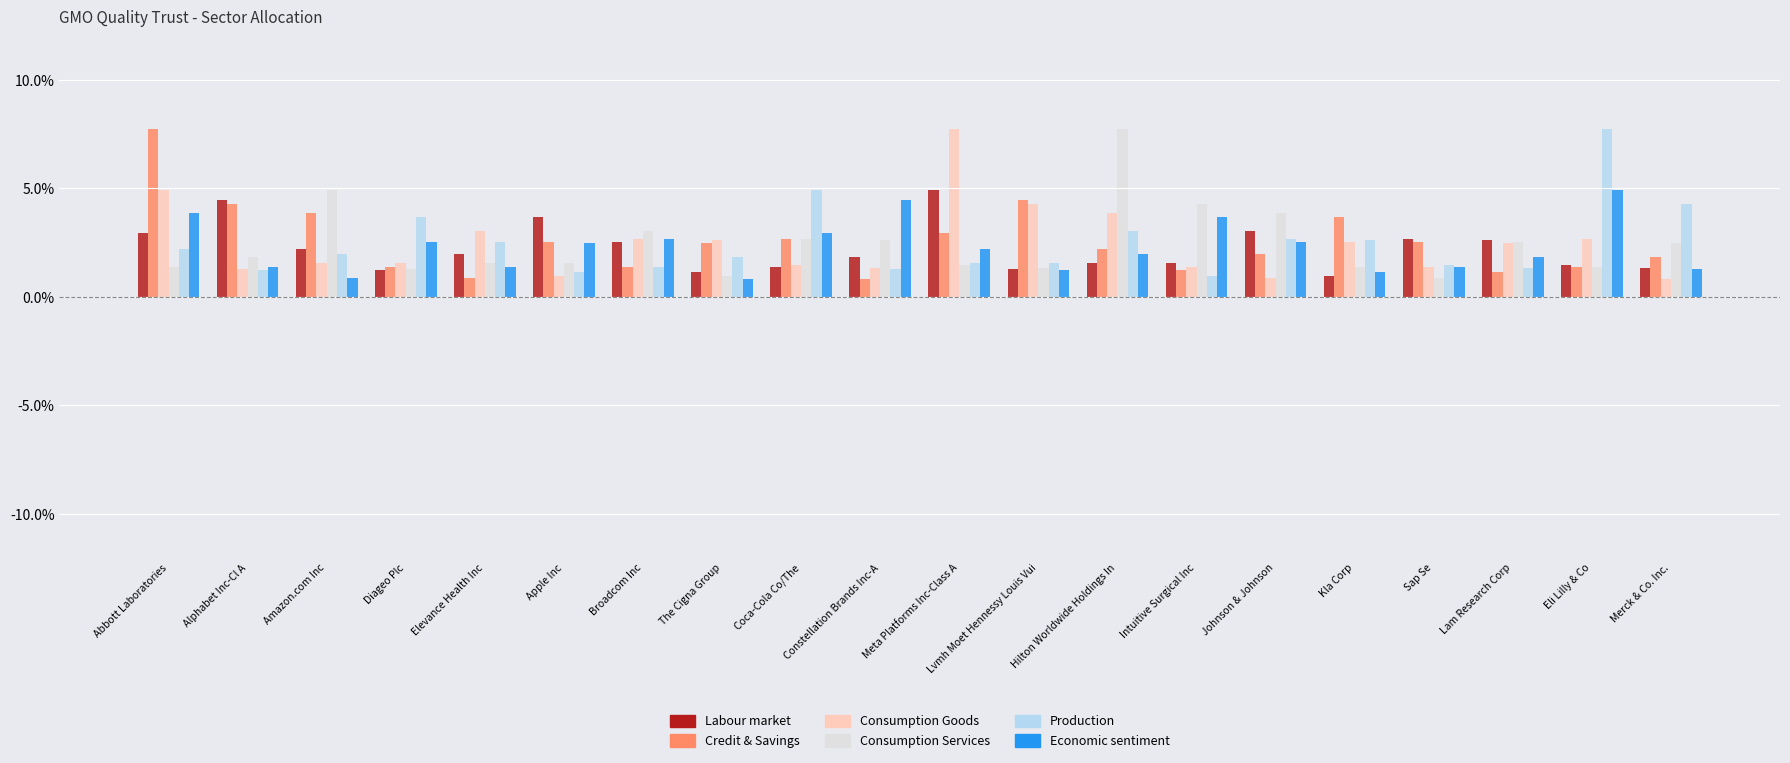

Does the chart contain any negative values?

No